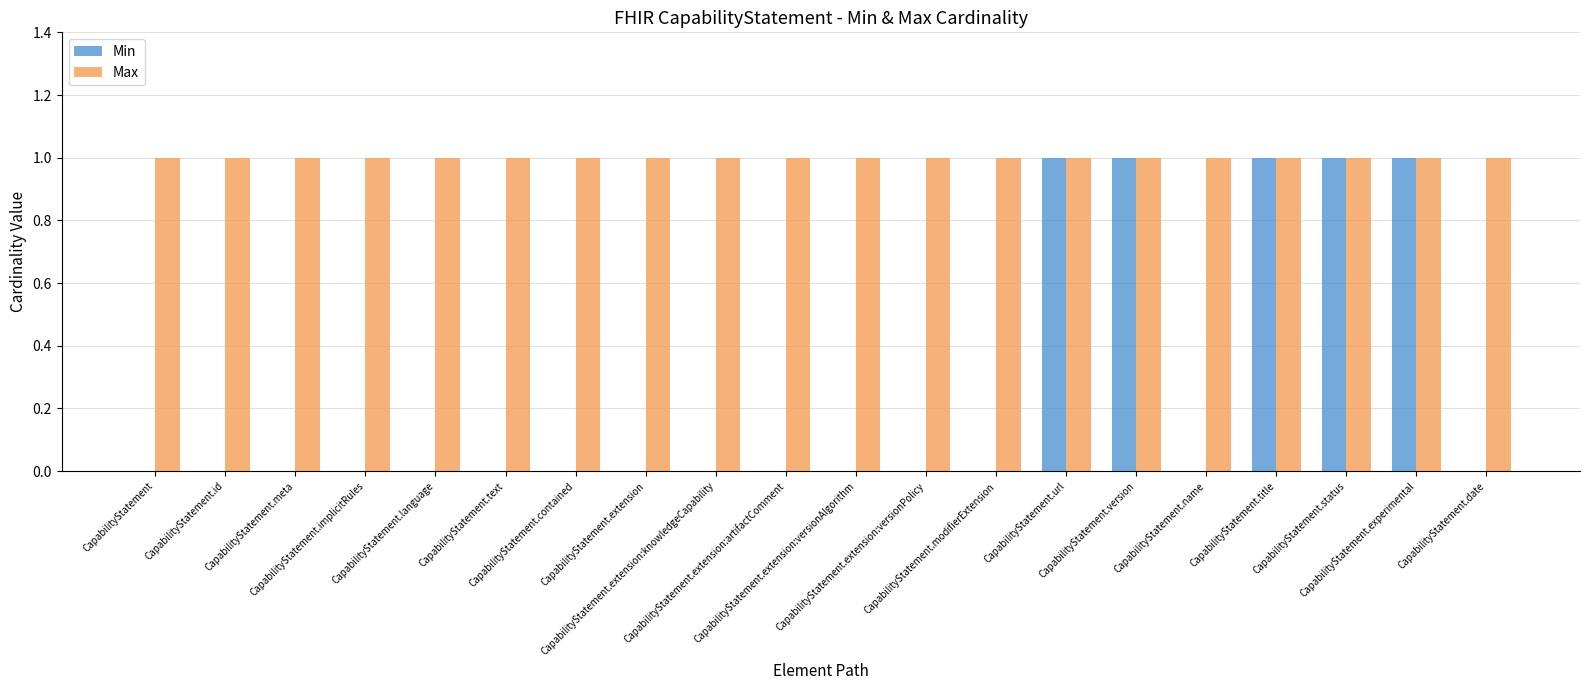

Which series has the largest total across all categories?

Max